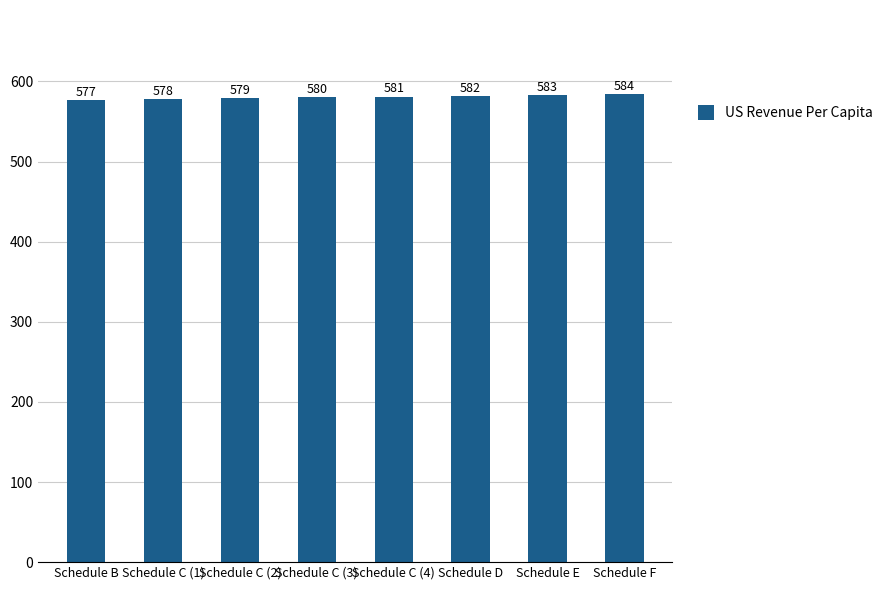

Rank the categories by value from highest to lowest.

Schedule F, Schedule E, Schedule D, Schedule C (4), Schedule C (3), Schedule C (2), Schedule C (1), Schedule B